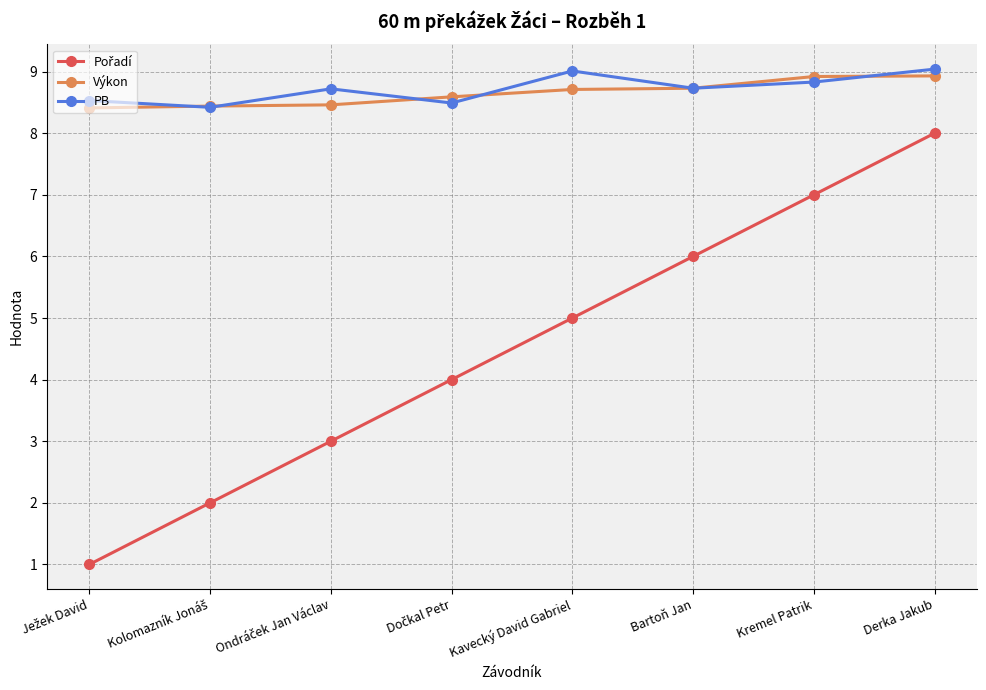

What is the spread (max minus min) of values at Derka Jakub?

1.0